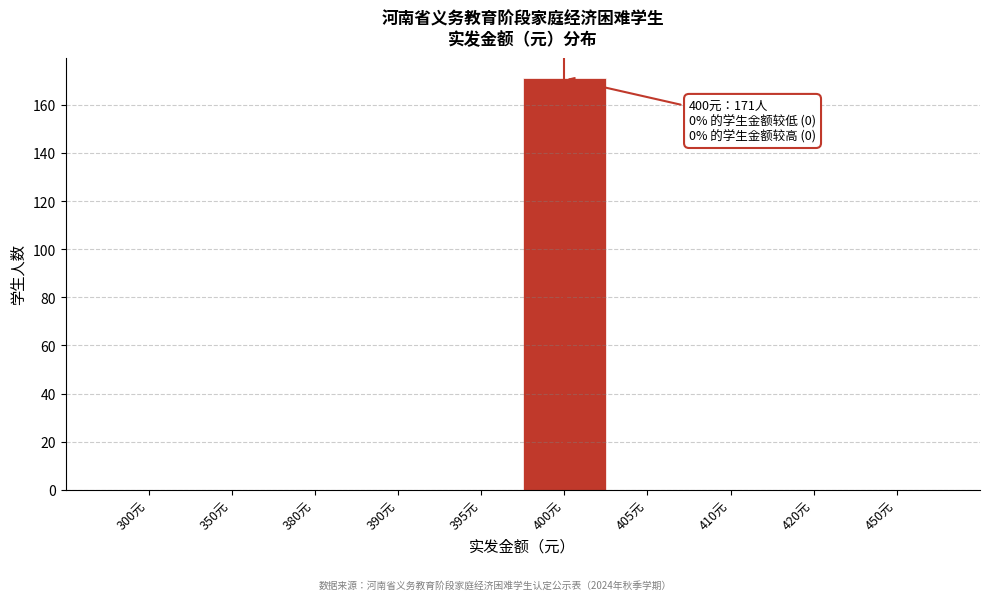

Reading right to left, extract all data points from this chart.

450元=0	420元=0	410元=0	405元=0	400元=171	395元=0	390元=0	380元=0	350元=0	300元=0